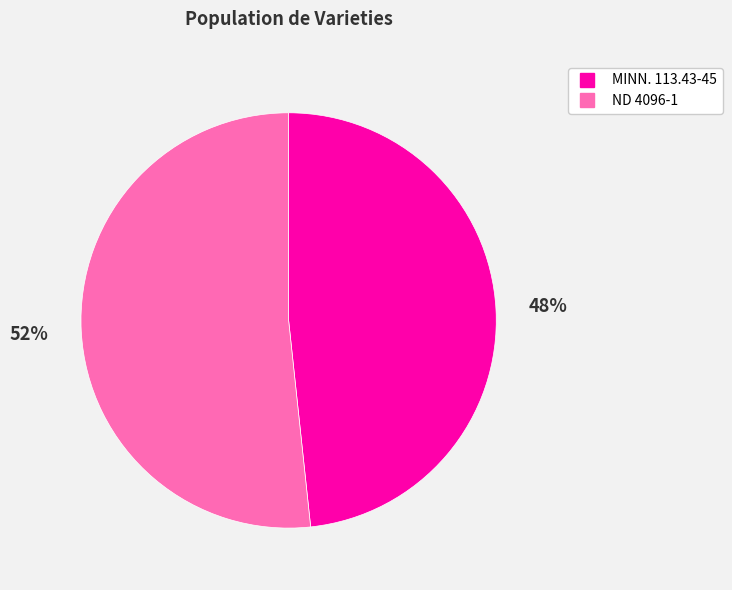

True or false: ND 4096-1 accounts for 52% of the total.

True